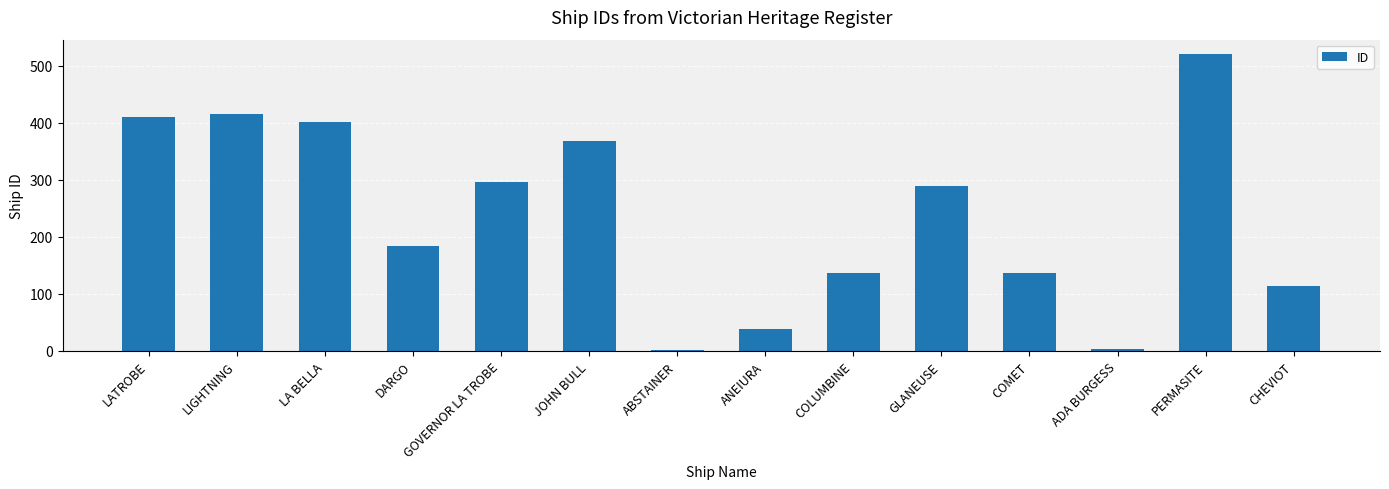

What is the average value?

237